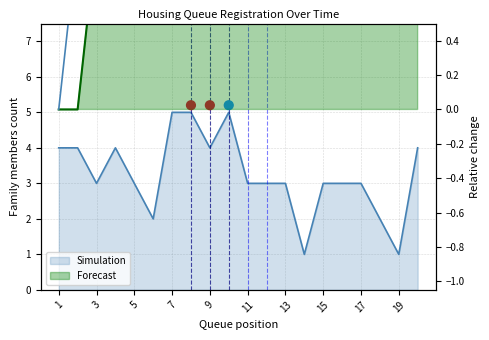

Which series has the largest total across all categories?

Forecast